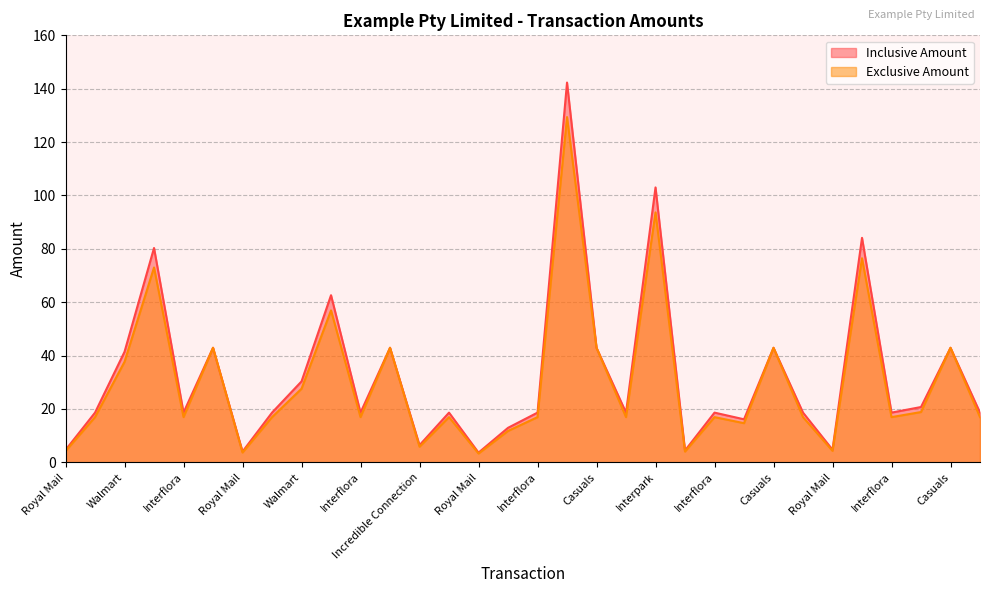

True or false: Inclusive Amount and Exclusive Amount intersect in this chart.

False